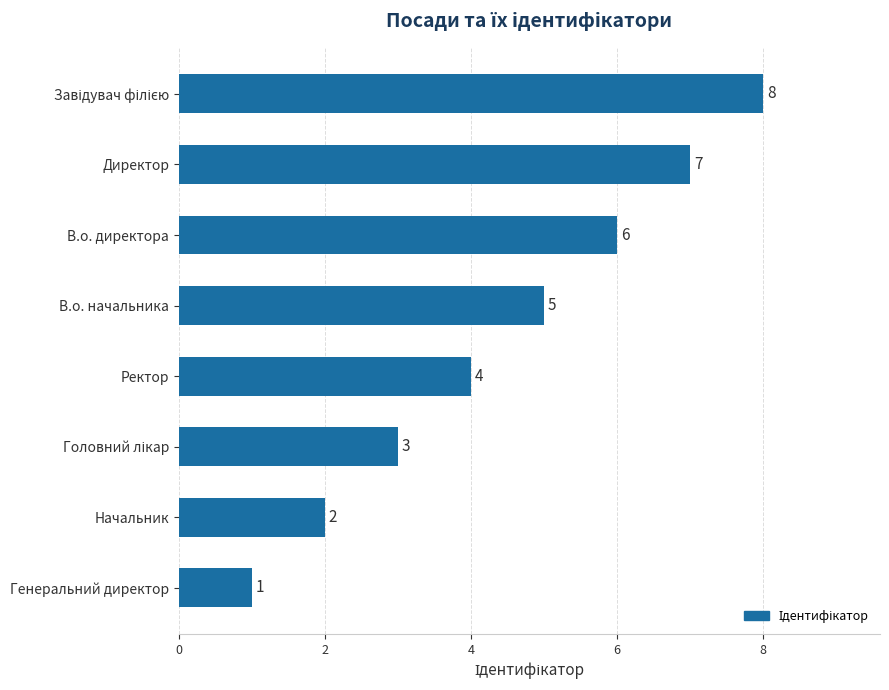

What is the difference between the maximum and minimum values?

7